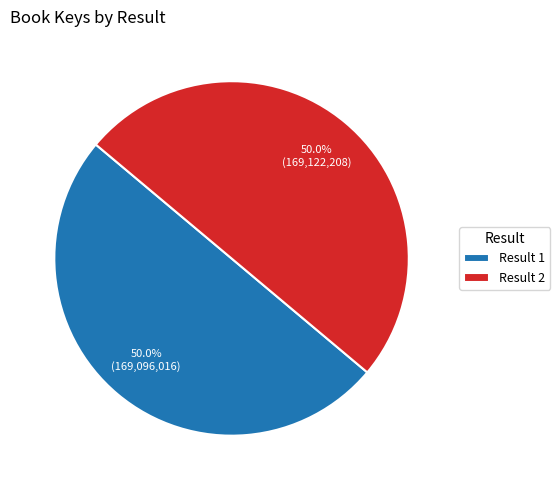

Approximately how many times larger is the value at Result 1 compared to Result 2?

1.0